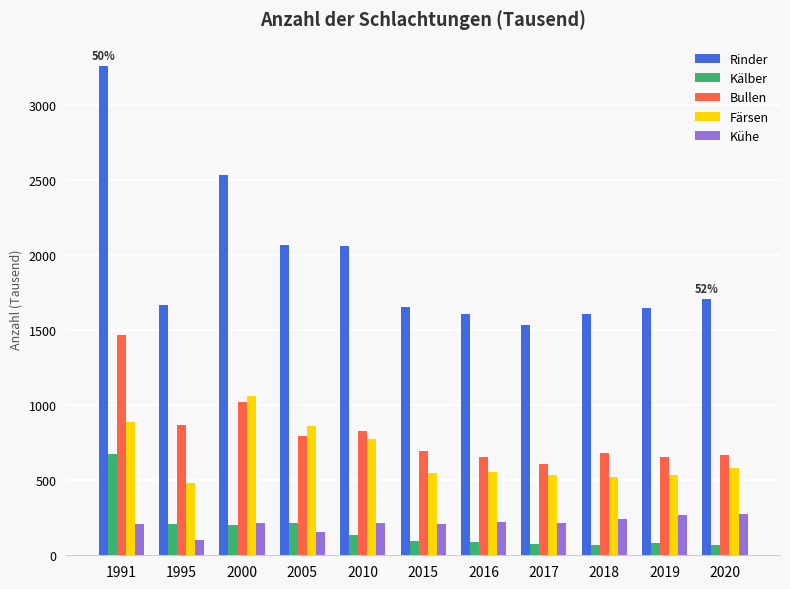

What is the sum of all Färsen values?

7354